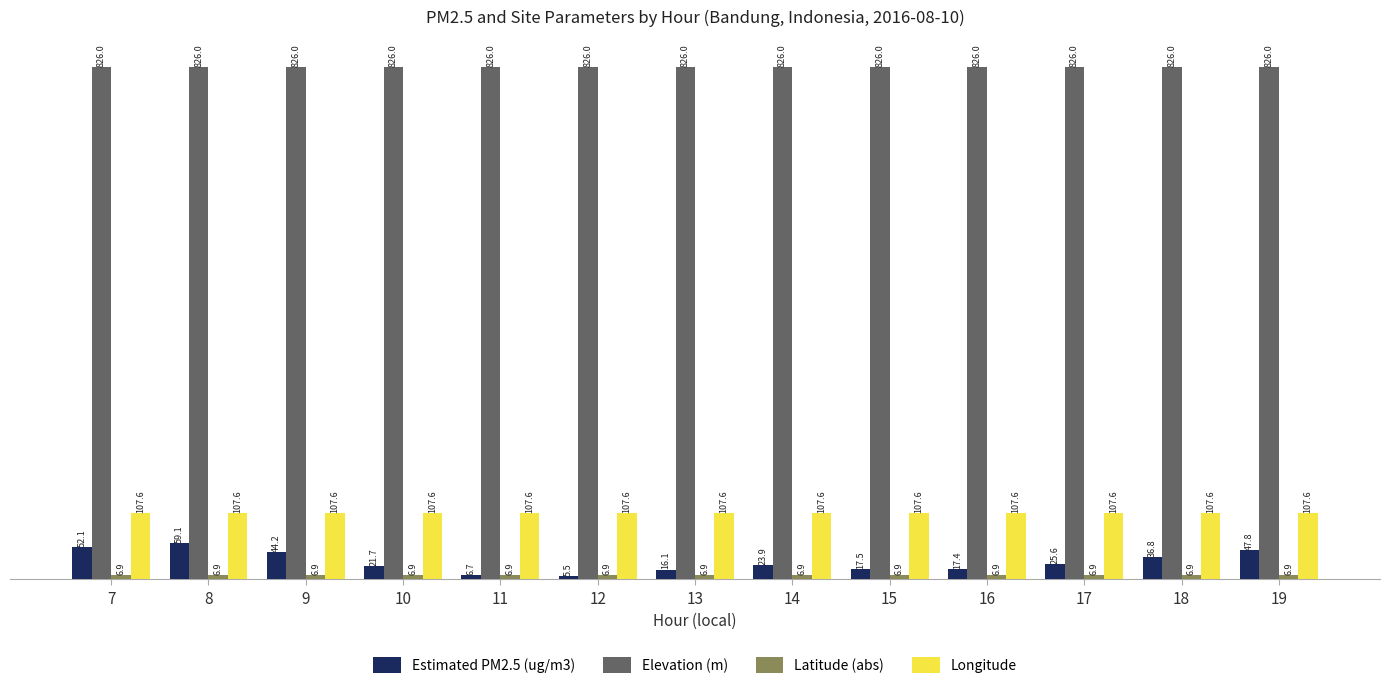

What value does the Longitude series have at 17?

107.6